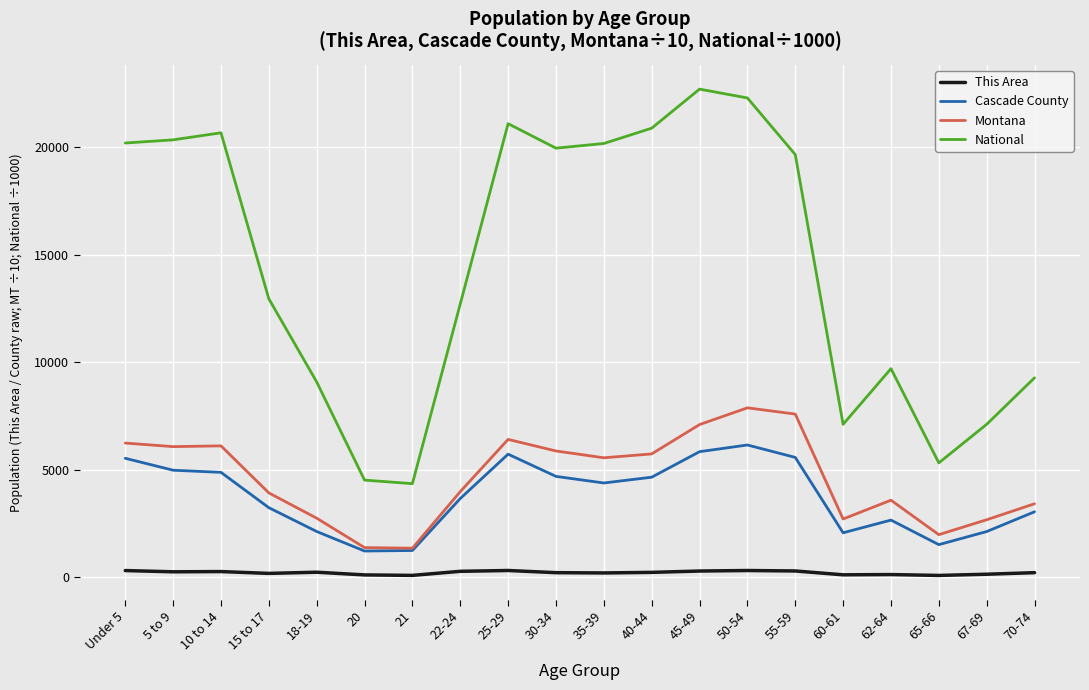

What is the maximum value shown in the chart?

22708.6